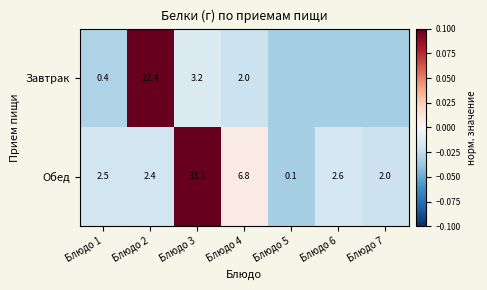

Count the Завтрак values in the range 0 to 1.

1